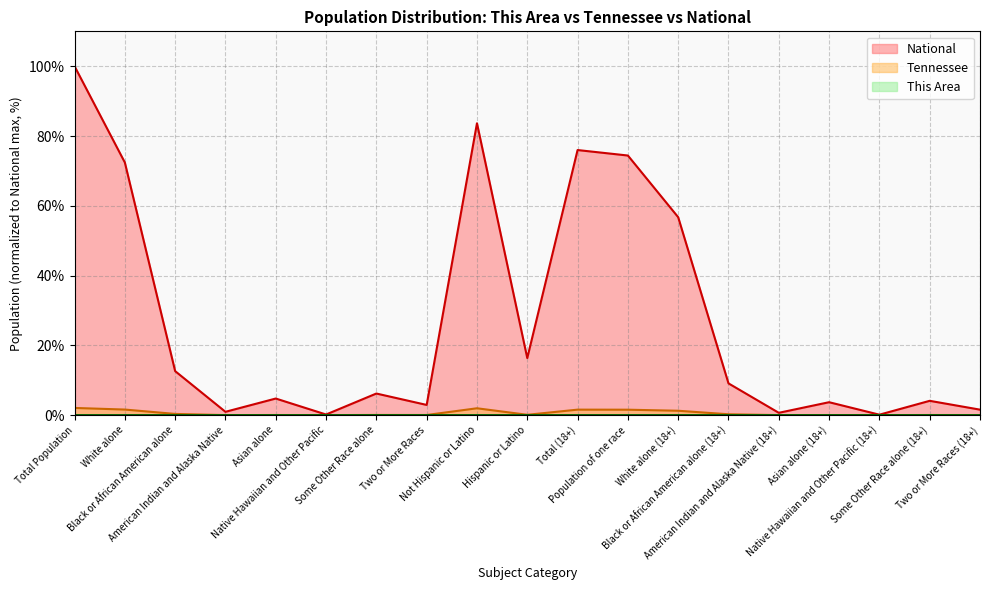

How many lines are shown in the chart?

3